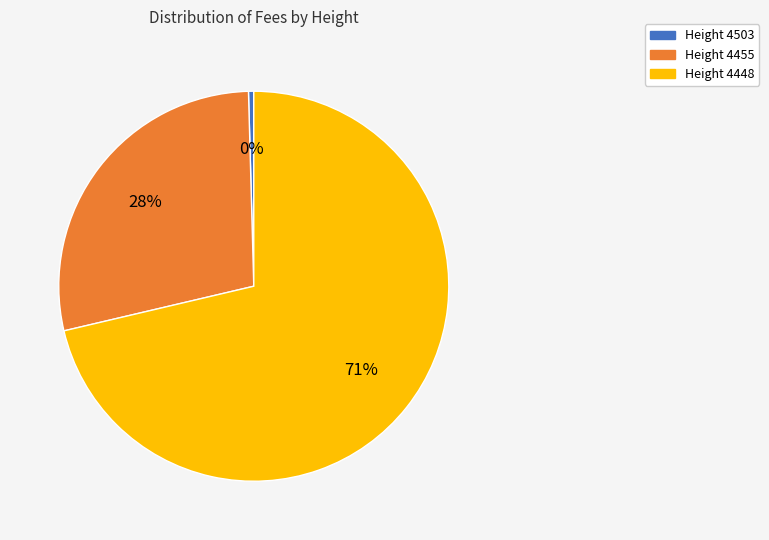

Does any single category account for the majority?

Yes